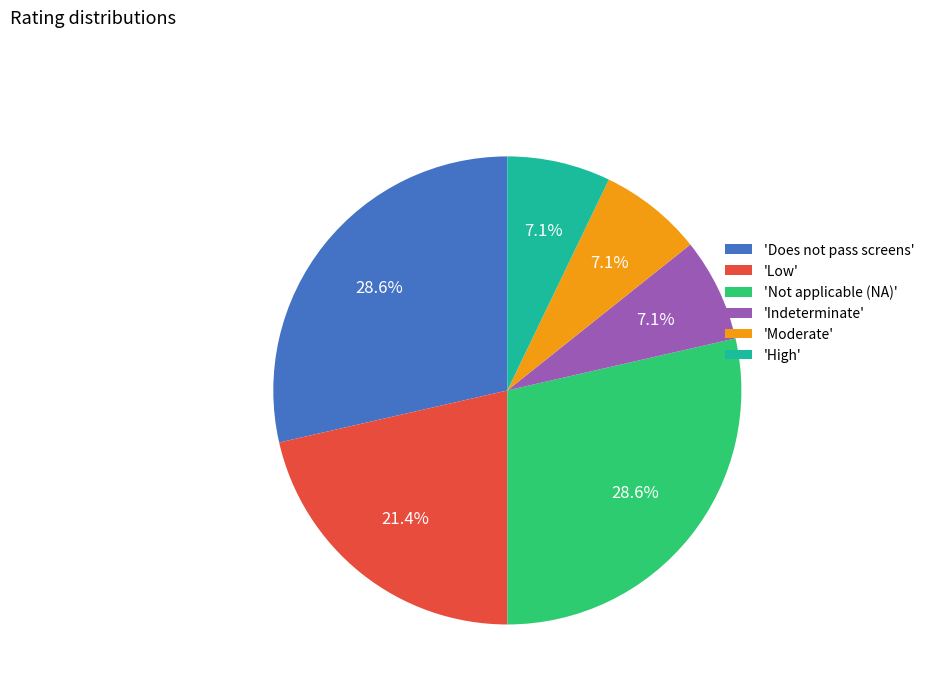

What is the total percentage of 'Does not pass screens' and 'Indeterminate'?

35.7%